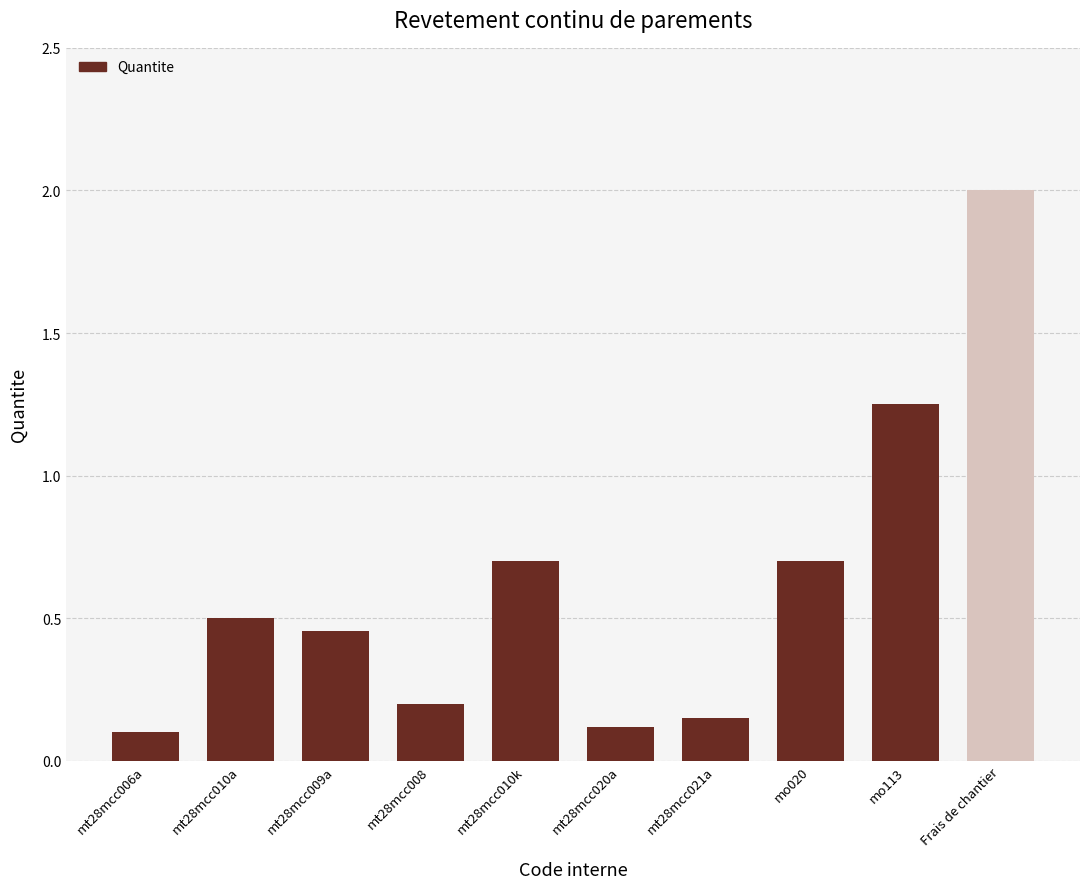

How many bars are there in total?

10